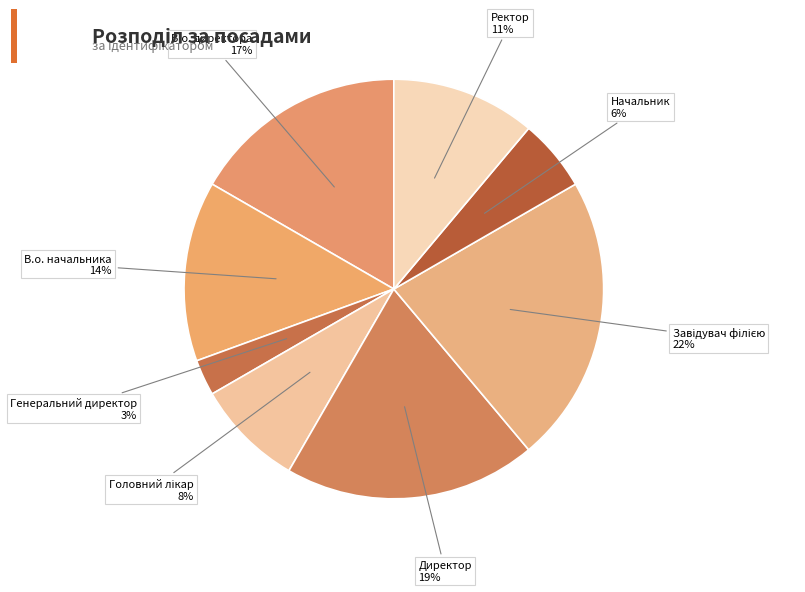

To the nearest percent, what percentage of the pie is Ректор?

11%